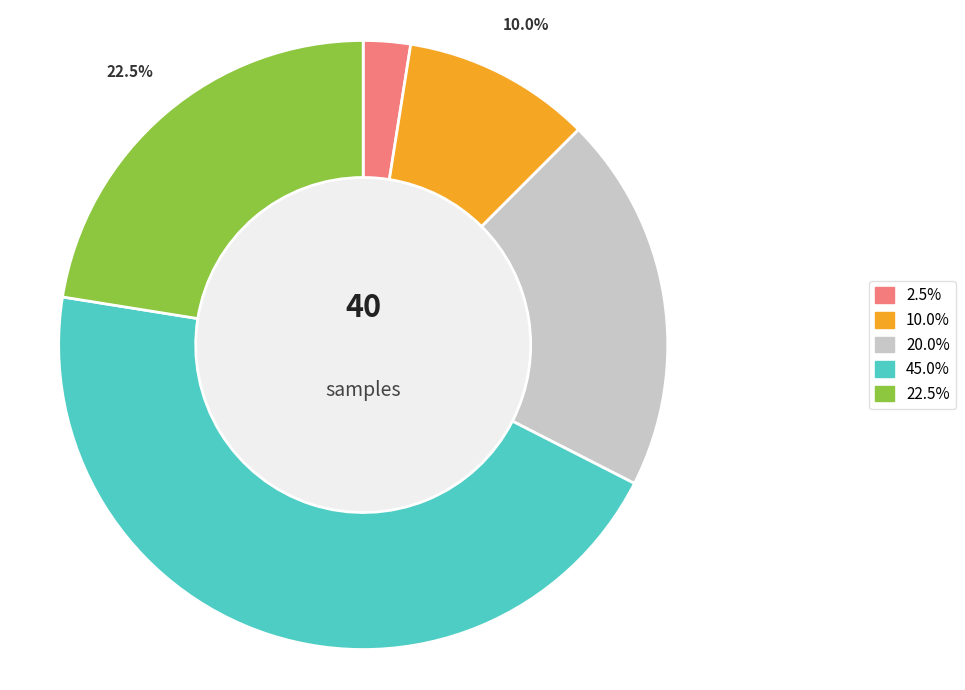

Count the number of slices in the pie.

5